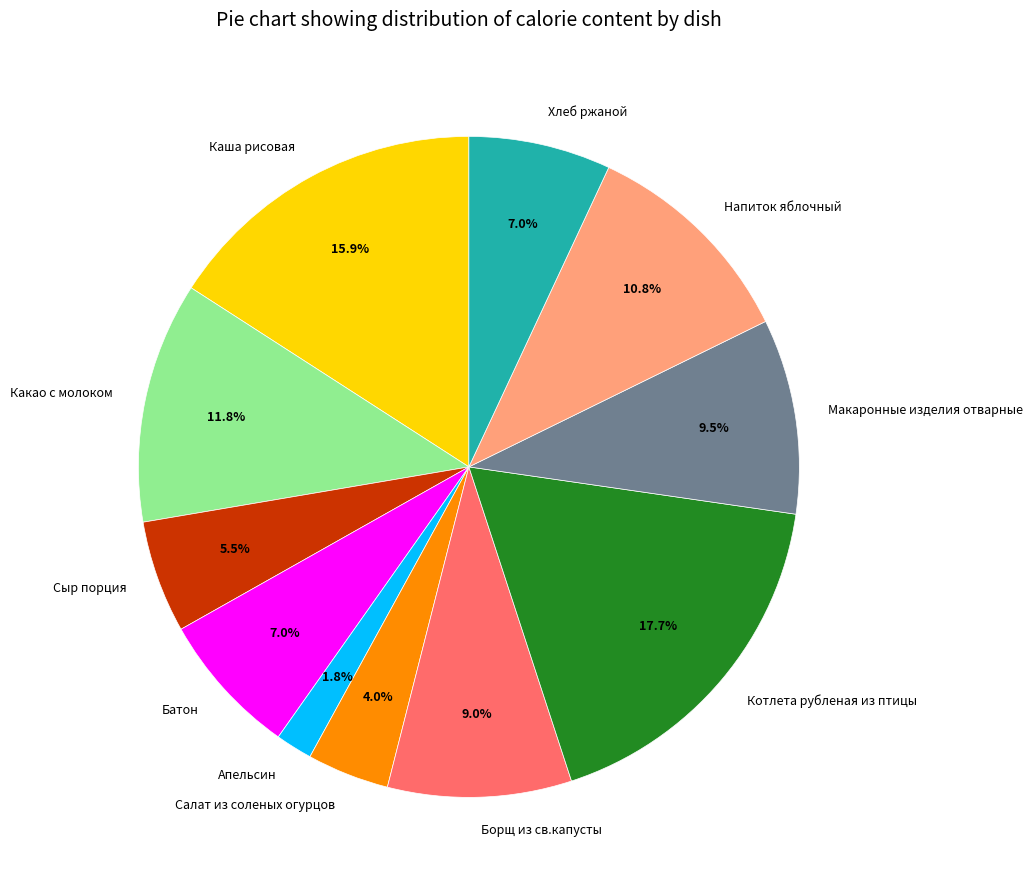

Which slice is the smallest?

Апельсин